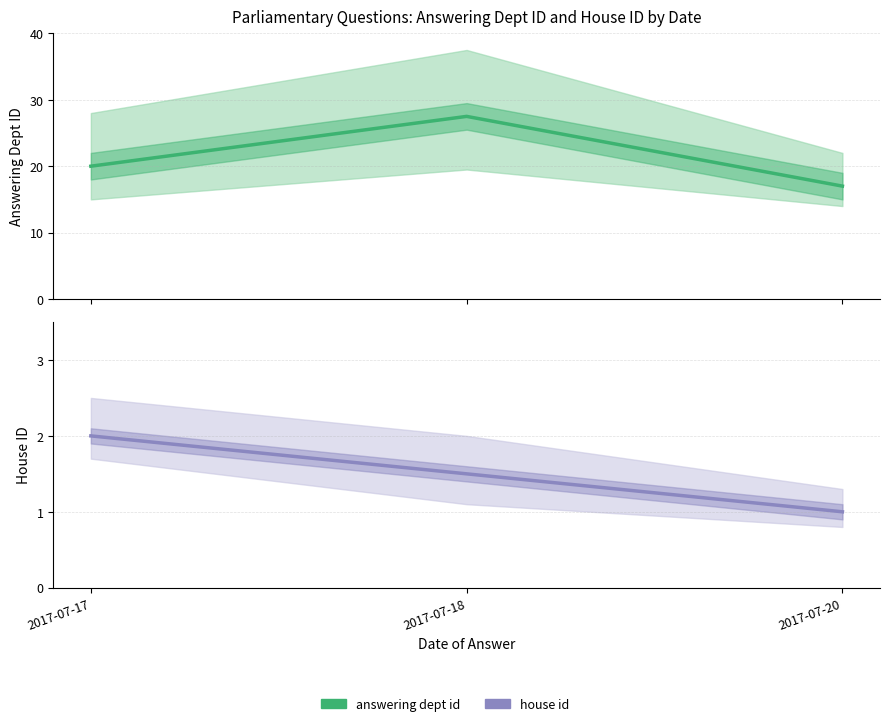

What is the minimum value shown in the chart?

1.0